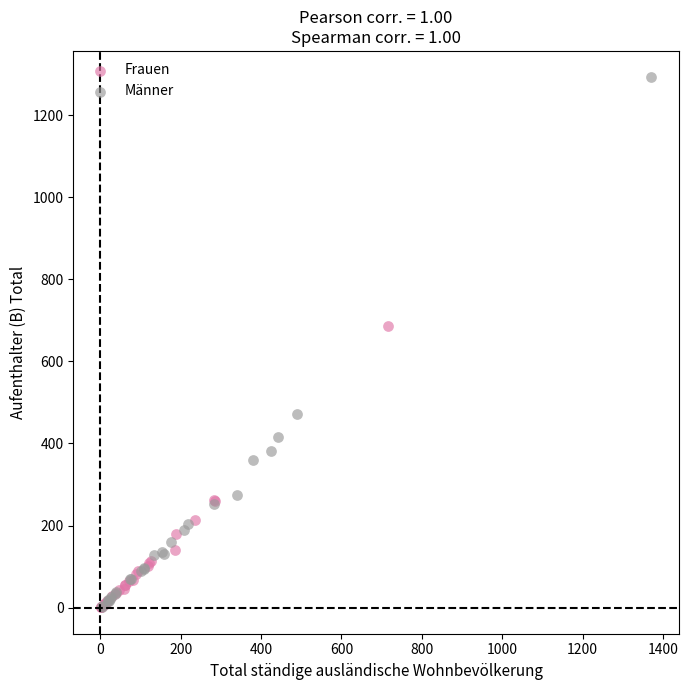

Which series has the widest spread of Y values?

Männer